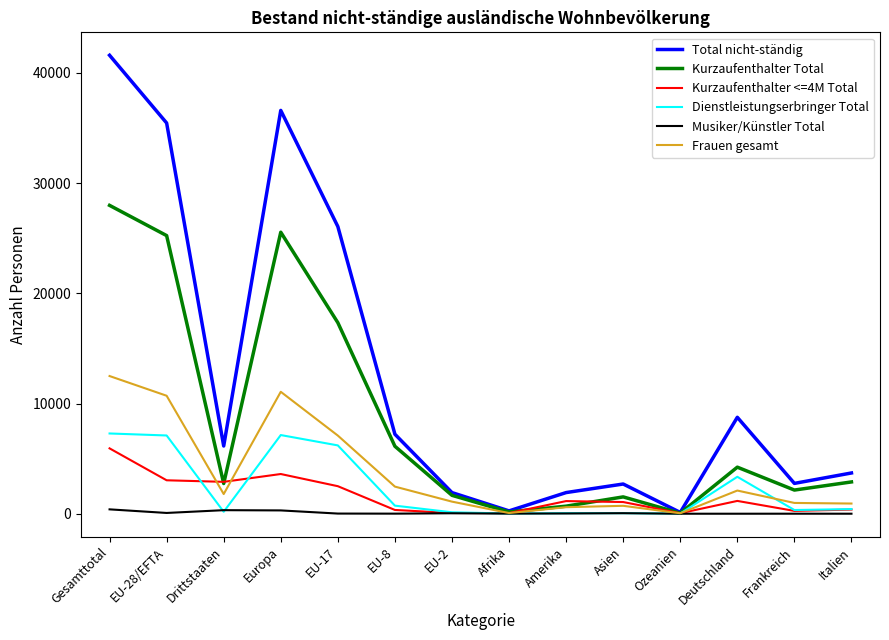

What is the sum of the Total nicht-ständig values at EU-17 and EU-28/EFTA?

61521